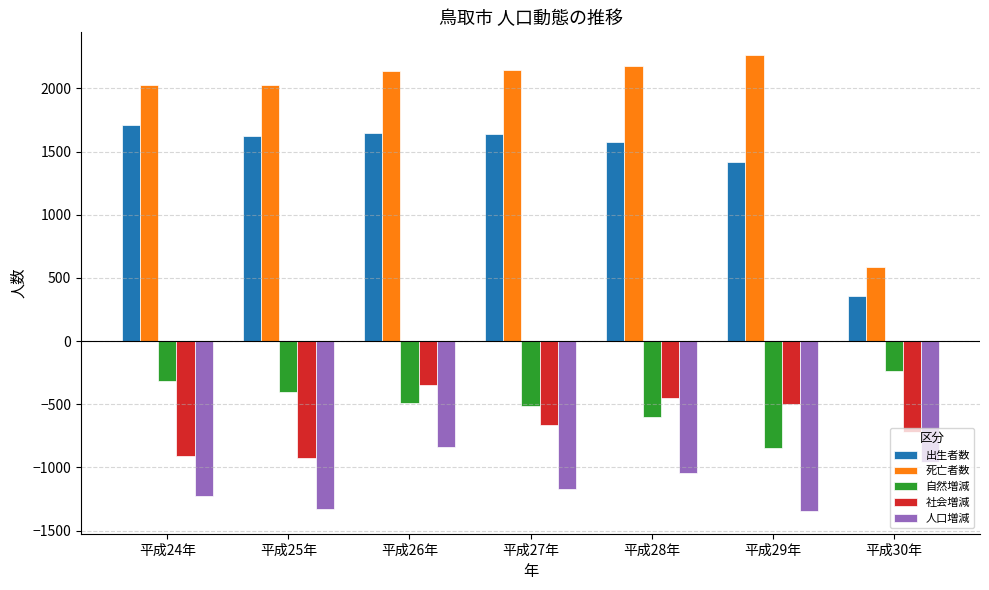

At which category is the sum across all series the highest?

平成26年